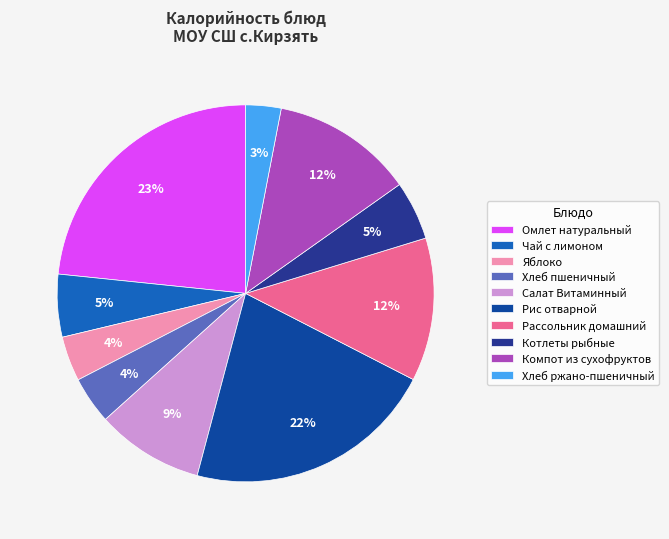

What percentage is NOT represented by Омлет натуральный?

76.6%